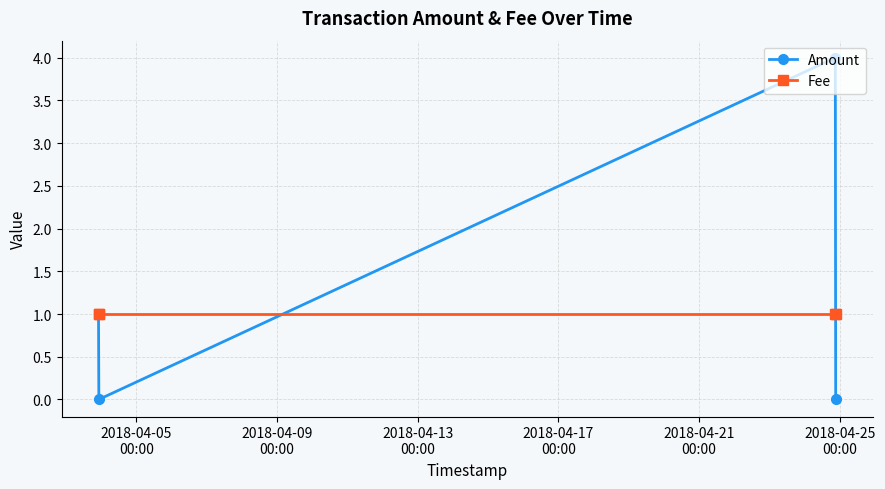

True or false: Amount and Fee cross at least once.

True